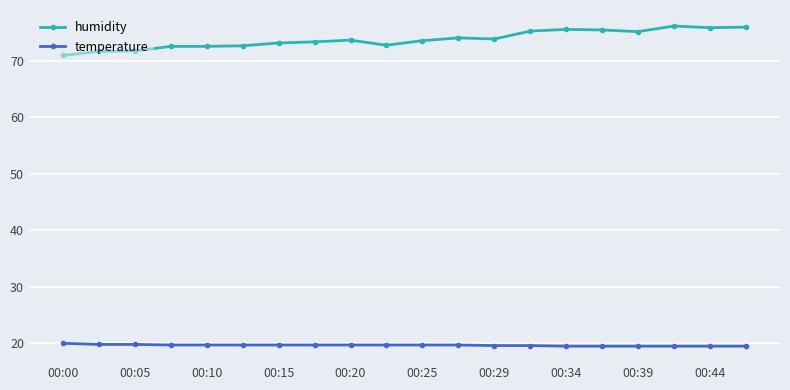

How many series are shown in this chart?

2